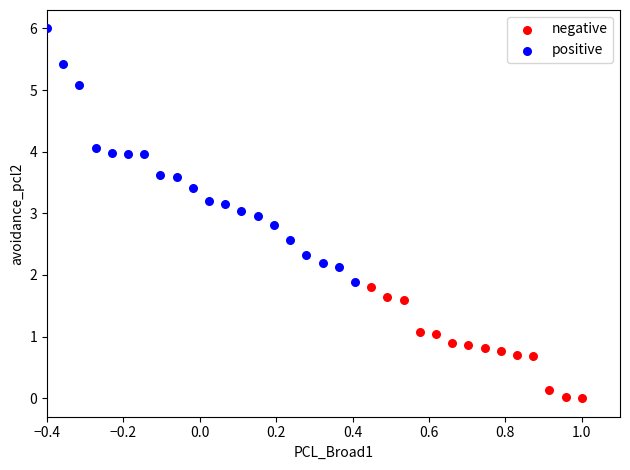

Which series has the largest Y range (max minus min)?

positive